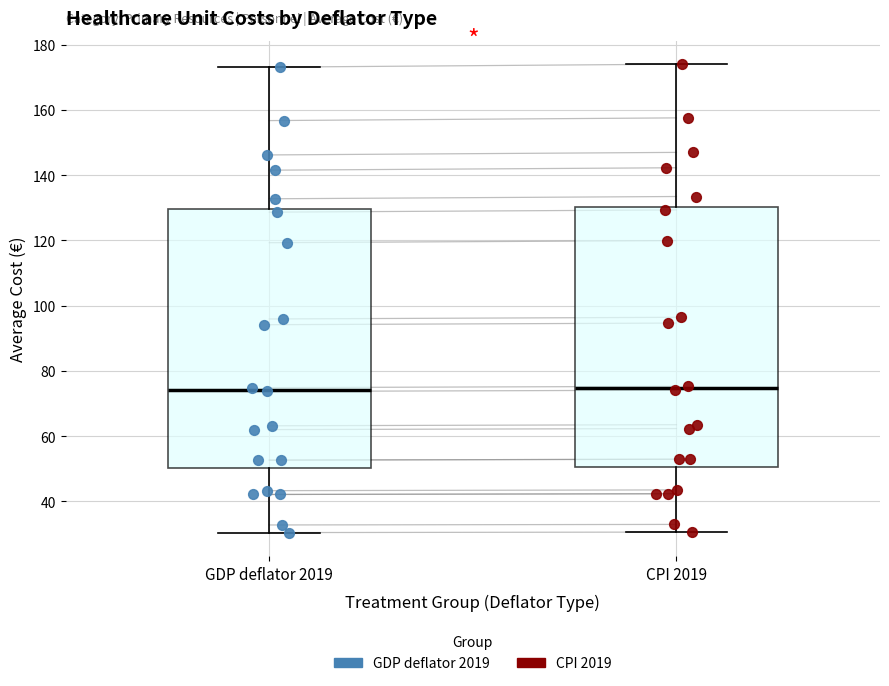

Where does the lower whisker of the box for CPI 2019 end on the y-axis? The values are not printed on the chart, so give them approximately, as read against the axis.

30